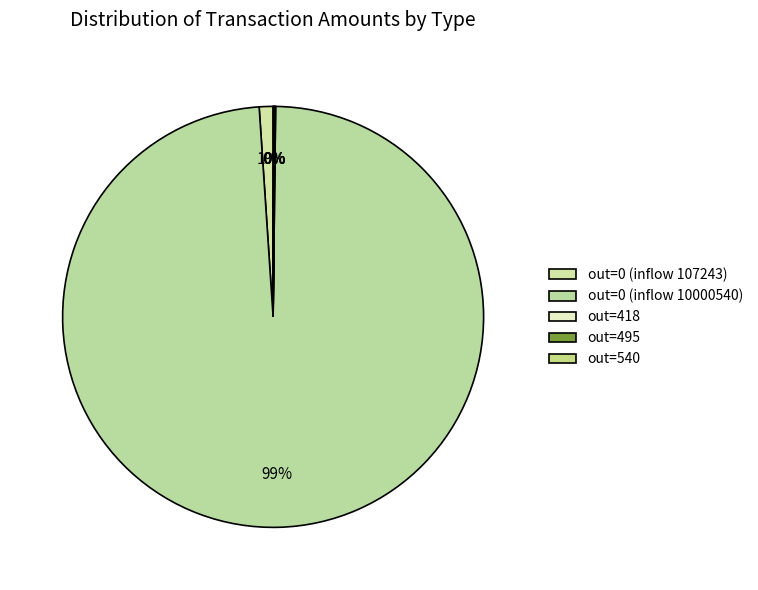

What is the smallest slice in the pie chart?

out (418)